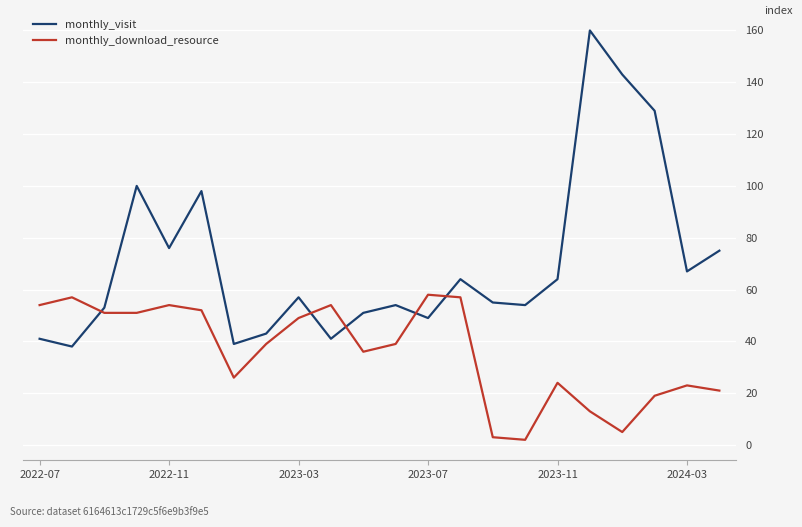

Rank the series by their maximum value, from lowest to highest.

monthly_download_resource, monthly_visit